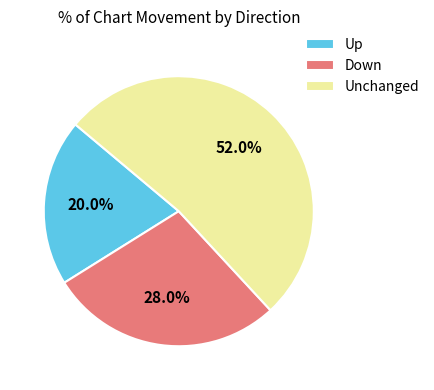

What is the ratio of the value at Down to the value at Up?

1.4